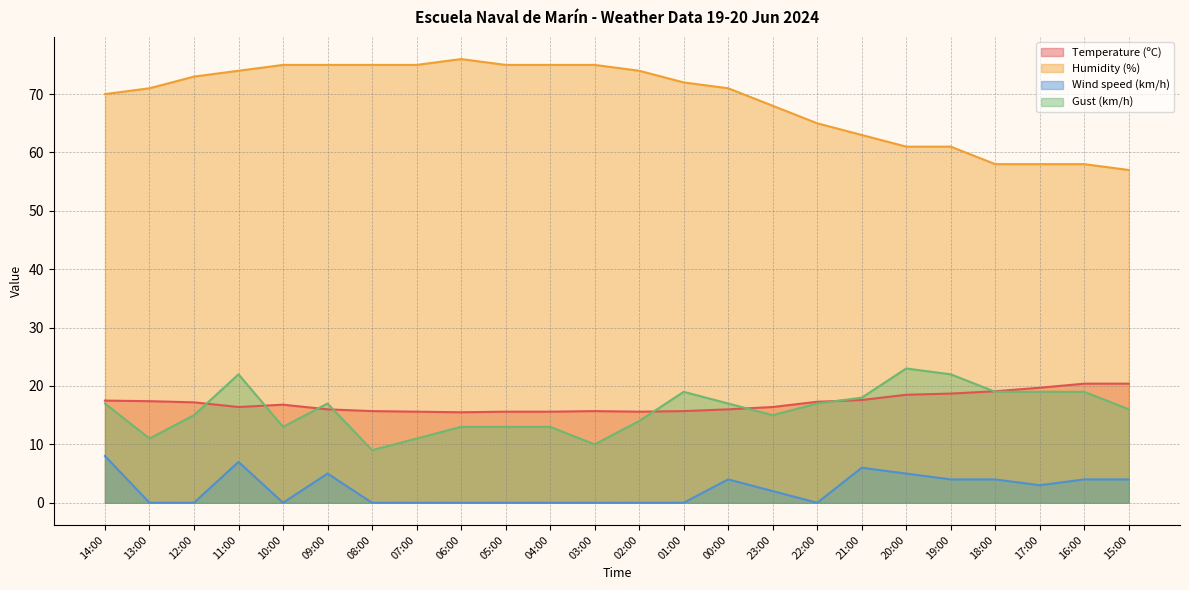

At how many categories does at least one series exceed 7?

24